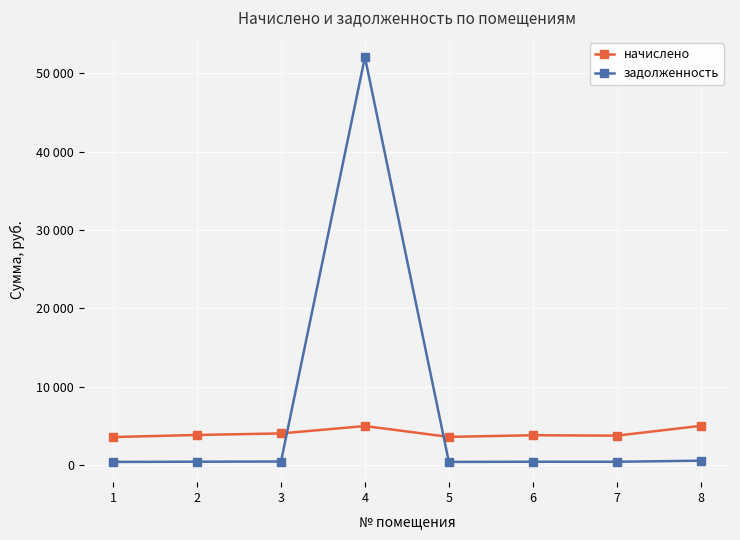

True or false: задолженность and начислено cross at least once.

True